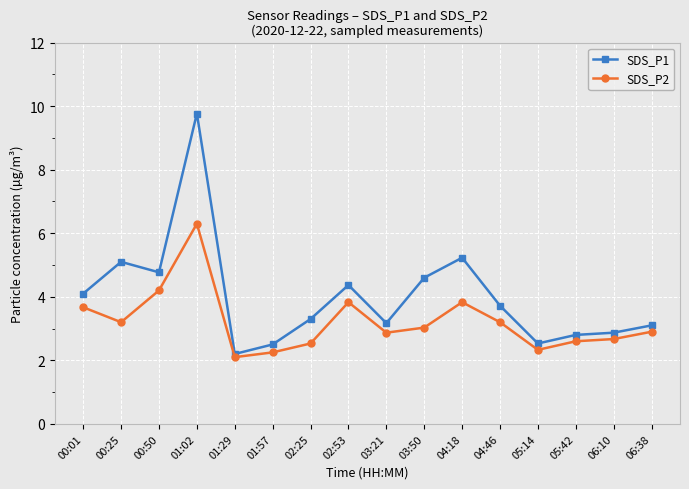

What is the average value of the SDS_P2 series?

3.2